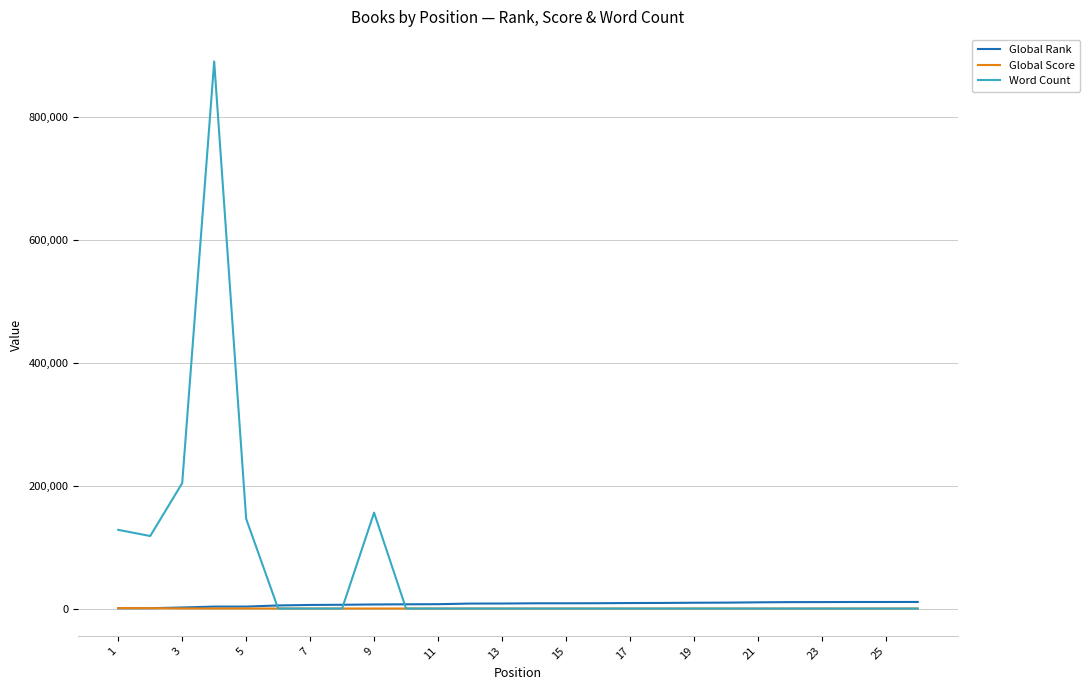

Which series has the largest range (max minus min)?

Word Count